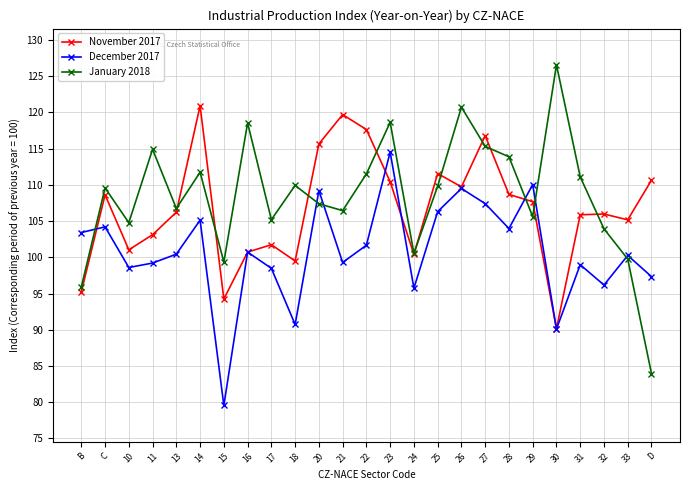

What is the highest value of the November 2017 series?

120.9